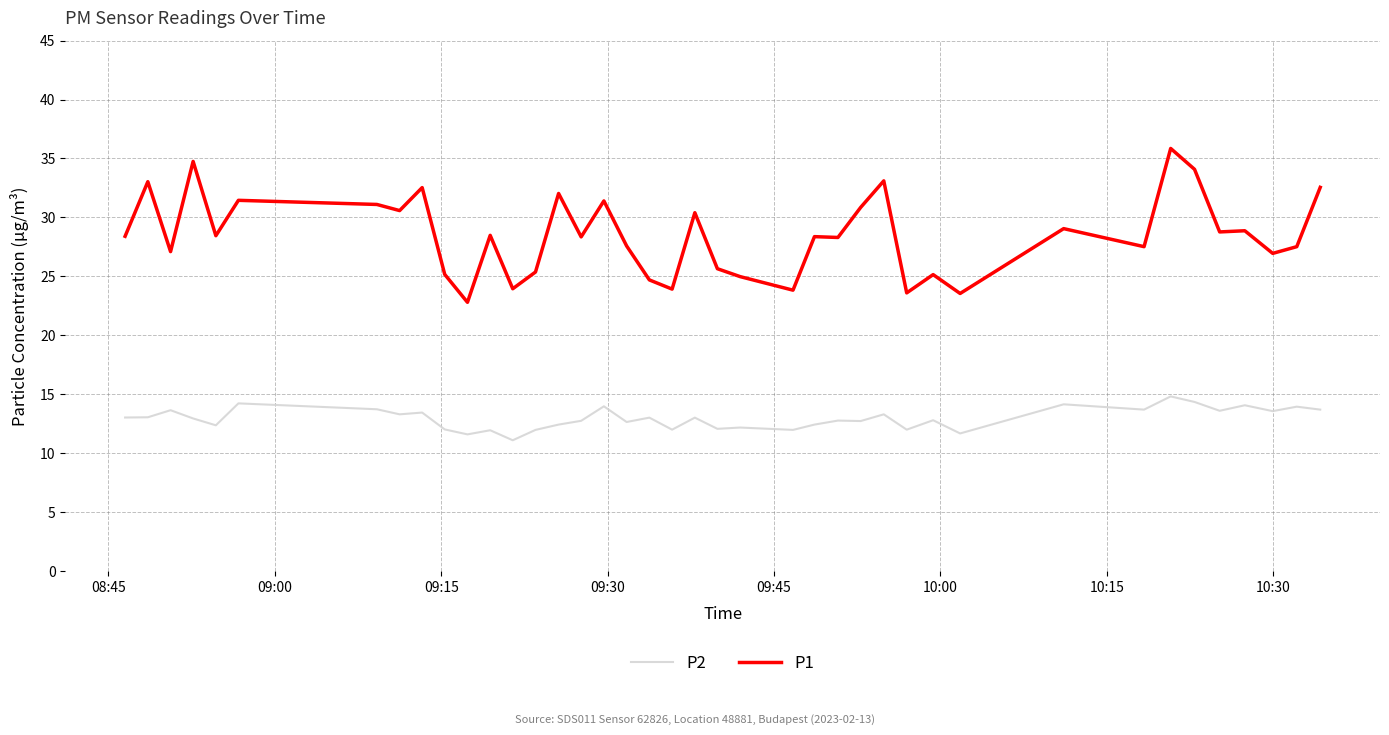

At how many categories does at least one series exceed 30?

14